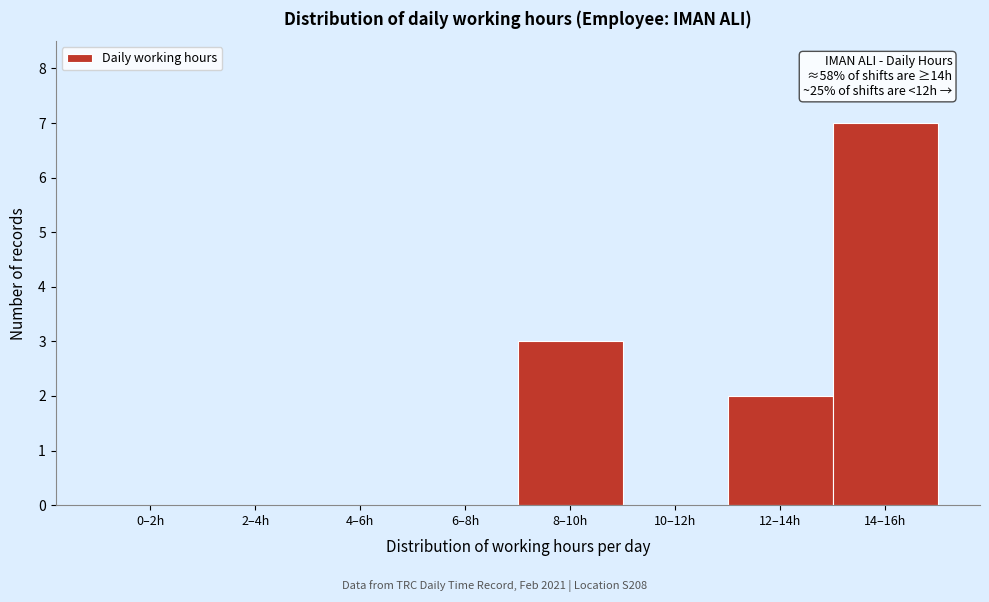

Reading right to left, list all the values displayed in this chart.

14–16h=7	12–14h=2	10–12h=0	8–10h=3	6–8h=0	4–6h=0	2–4h=0	0–2h=0